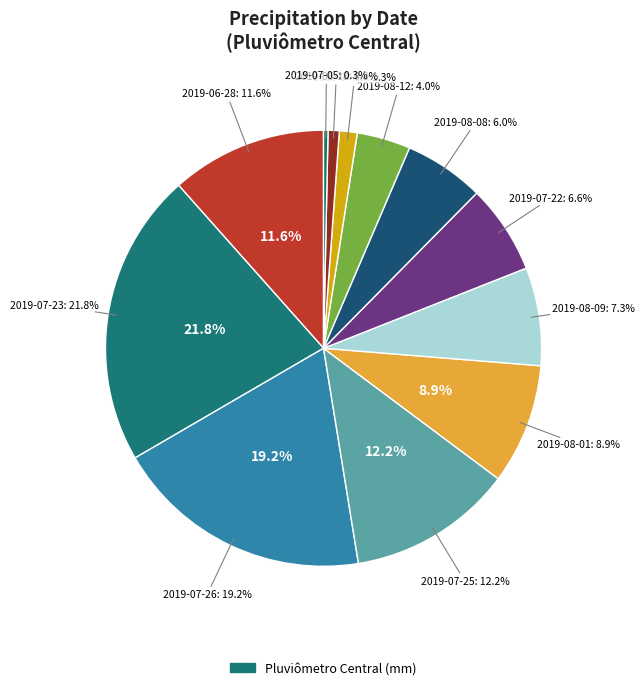

To the nearest percent, what percentage of the pie is 2019-07-25?

12%